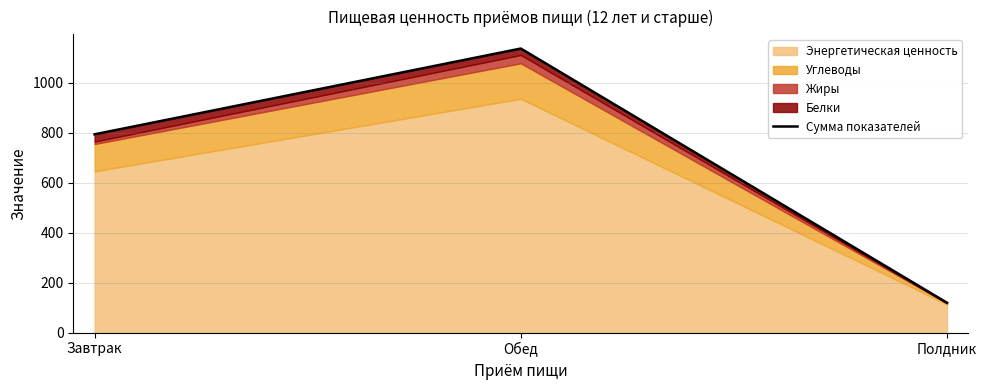

Which has a higher value, Завтрак or Полдник?

Завтрак